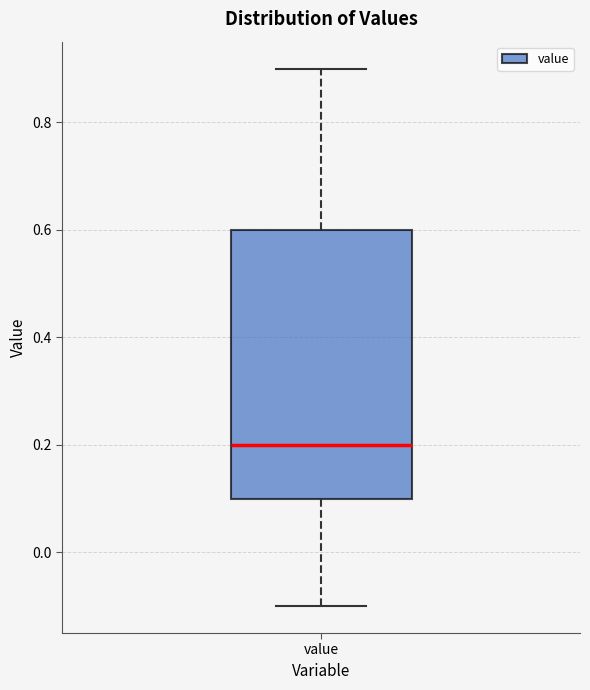

Where does the median line of the box for value sit on the y-axis? The values are not printed on the chart, so give them approximately, as read against the axis.

0.2